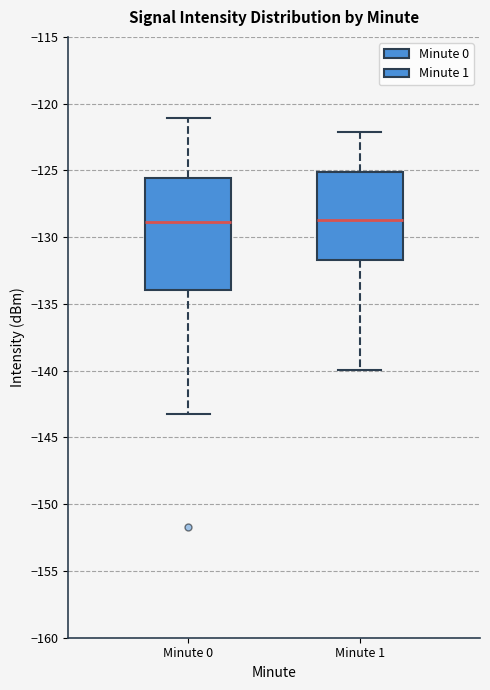

Where is the upper edge of the box for Minute 0 on the y-axis? The values are not printed on the chart, so give them approximately, as read against the axis.

-125.5